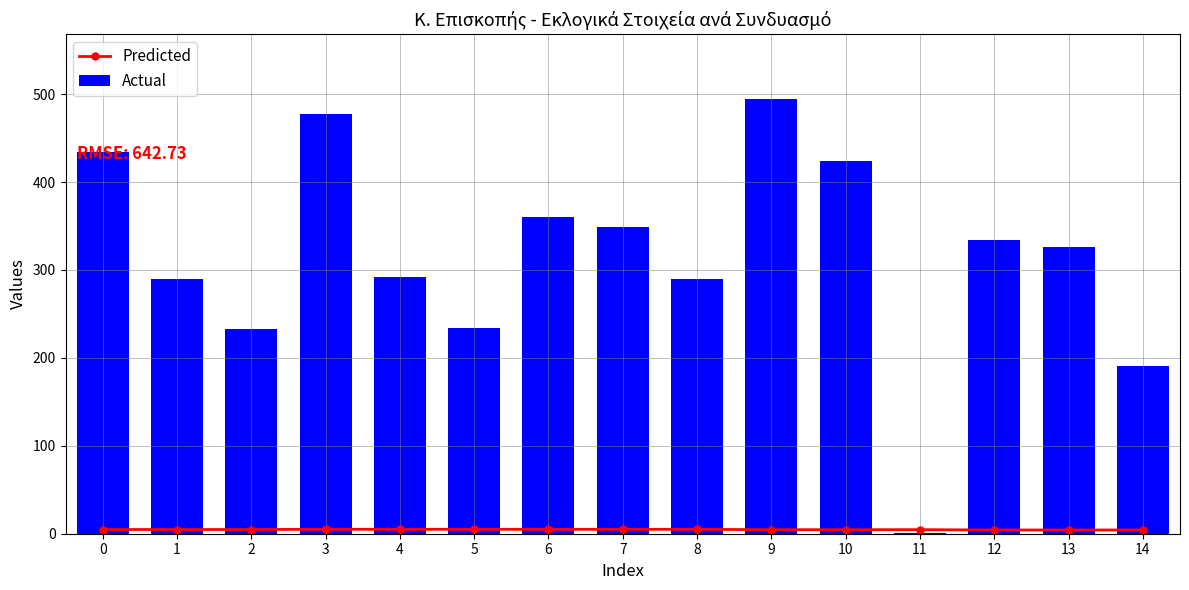

The Actual series shows 290.0 at 1. True or false?

True